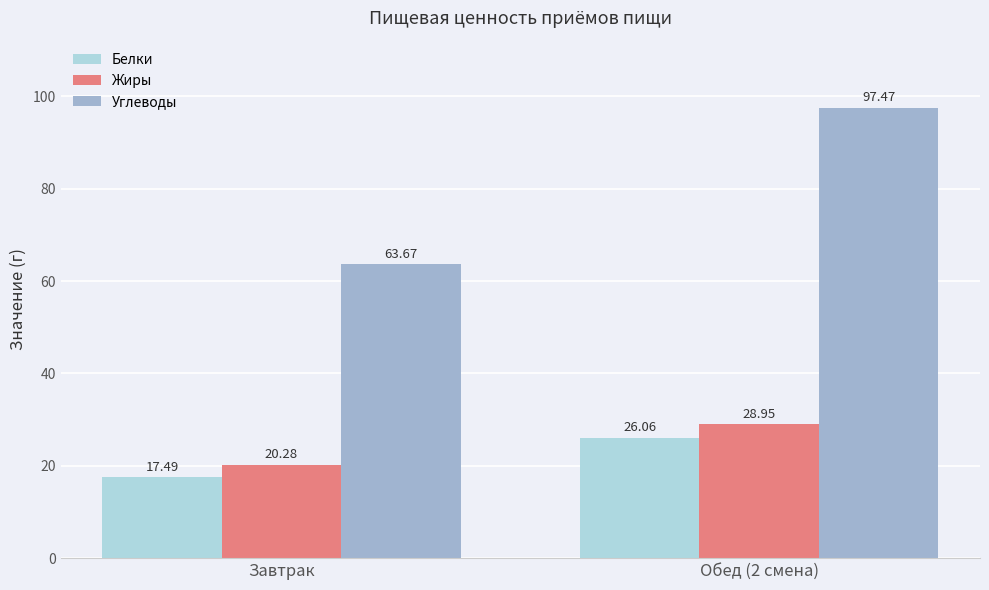

What is the lowest value of the Белки series?

17.5